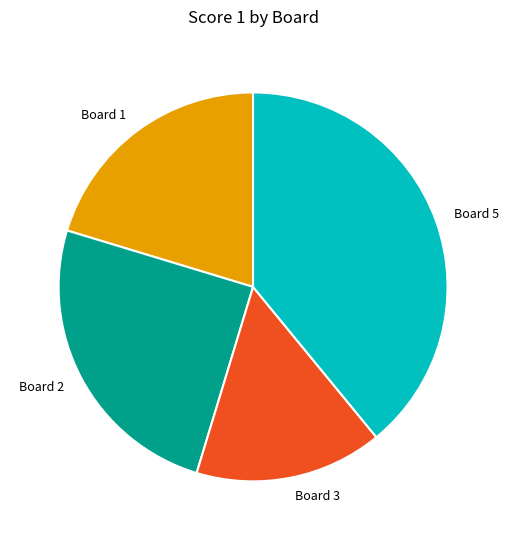

Is it true that Board 3 is 16% of the pie?

True